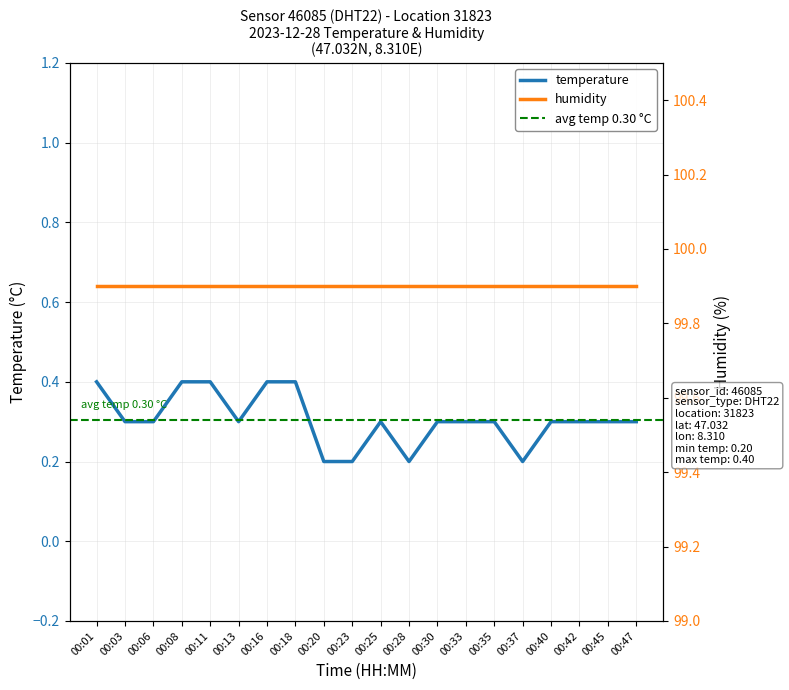

The chart shows a value of 0.5 at 00:03. True or false?

False